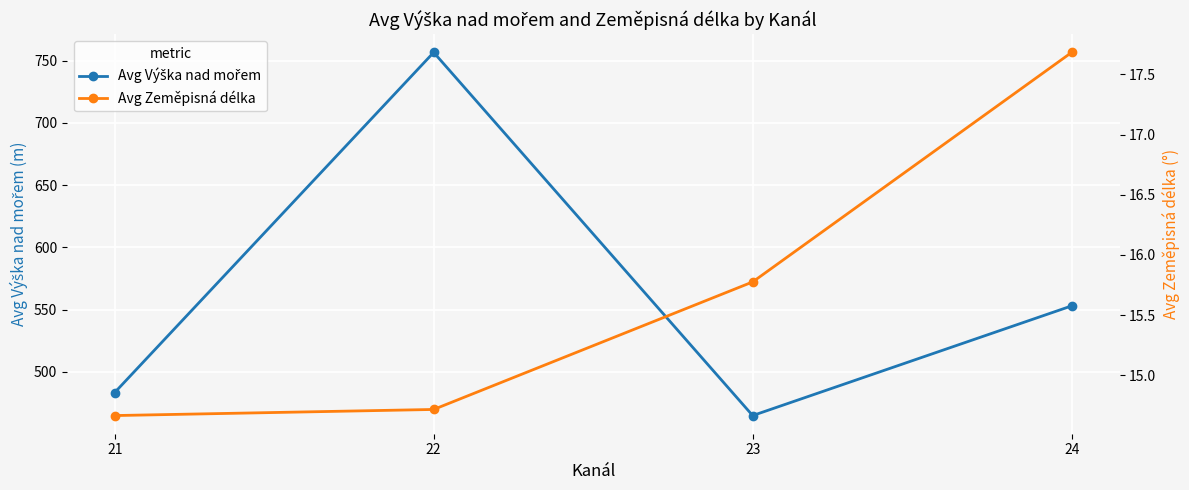

Count the Avg Zeměpisná délka values in the range 14 to 17.

3